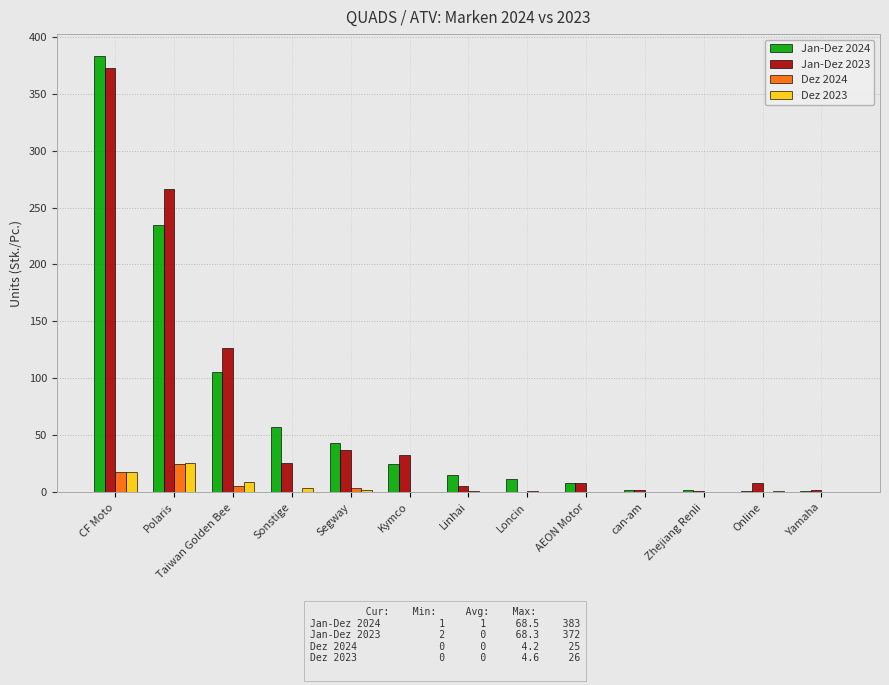

Is the value of Jan-Dez 2024 at Taiwan Golden Bee greater than the value of Jan-Dez 2023 at can-am?

Yes